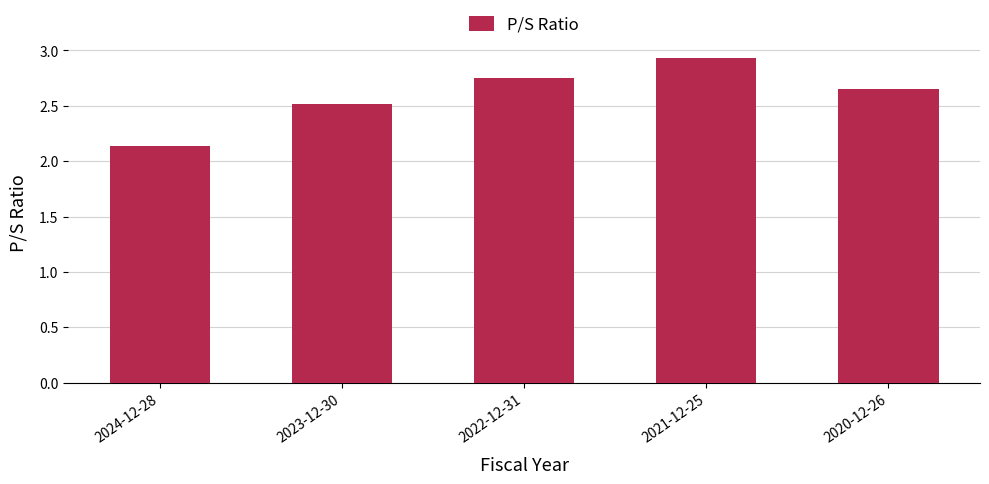

What is the ratio of the value at 2023-12-30 to the value at 2024-12-28?

1.2